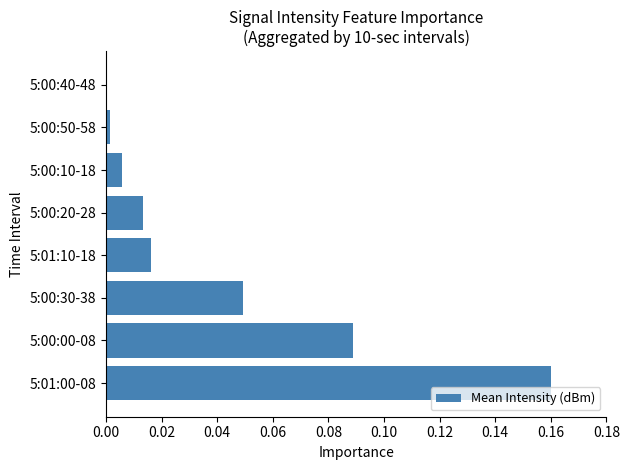

The chart shows a value of 0.0 at 5:01:10-18. True or false?

True